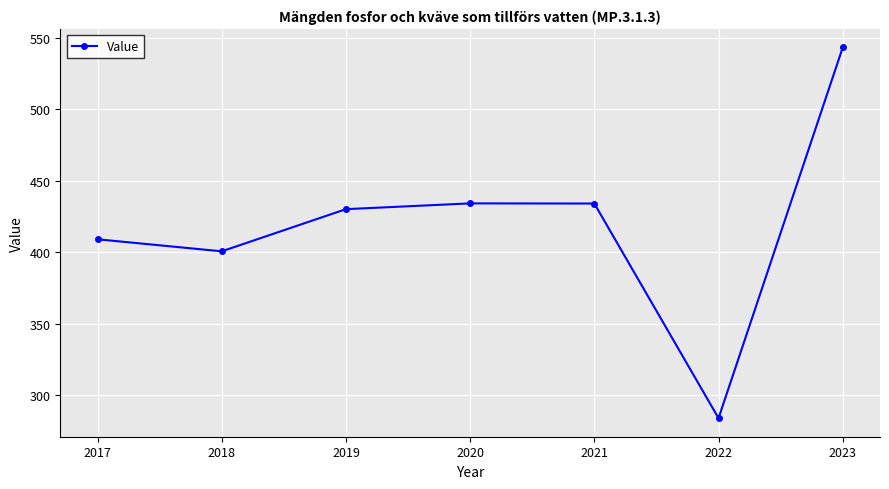

True or false: the data has more than 0 interior local peaks.

True